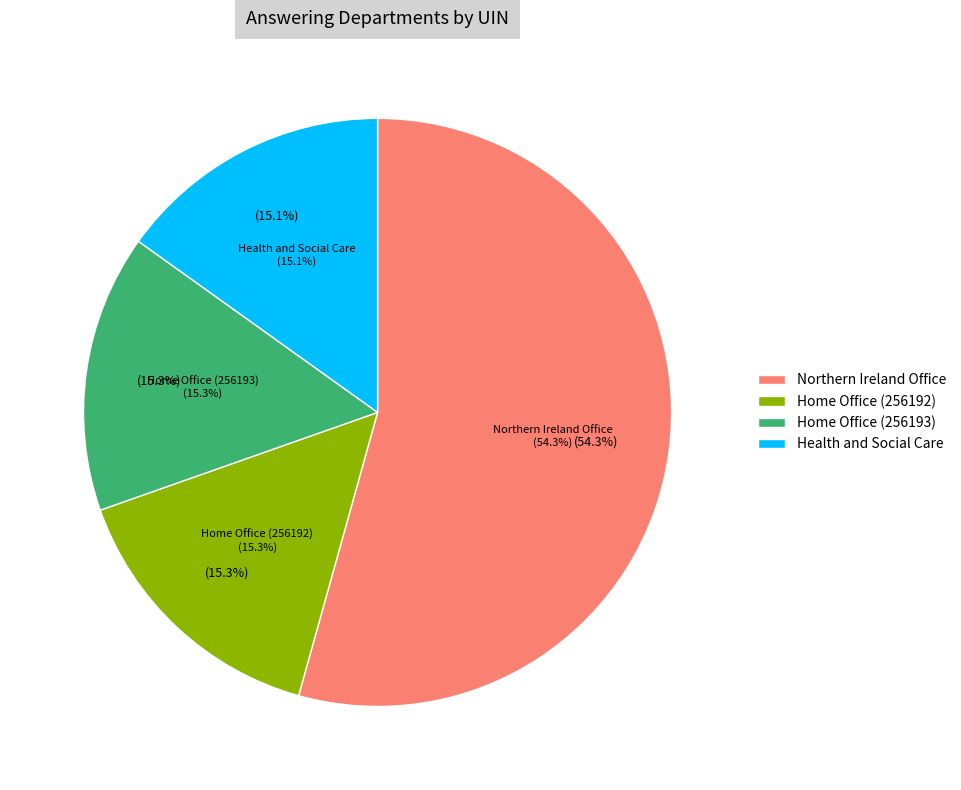

To the nearest percent, what is the difference between the largest and smallest slice percentages?

39%